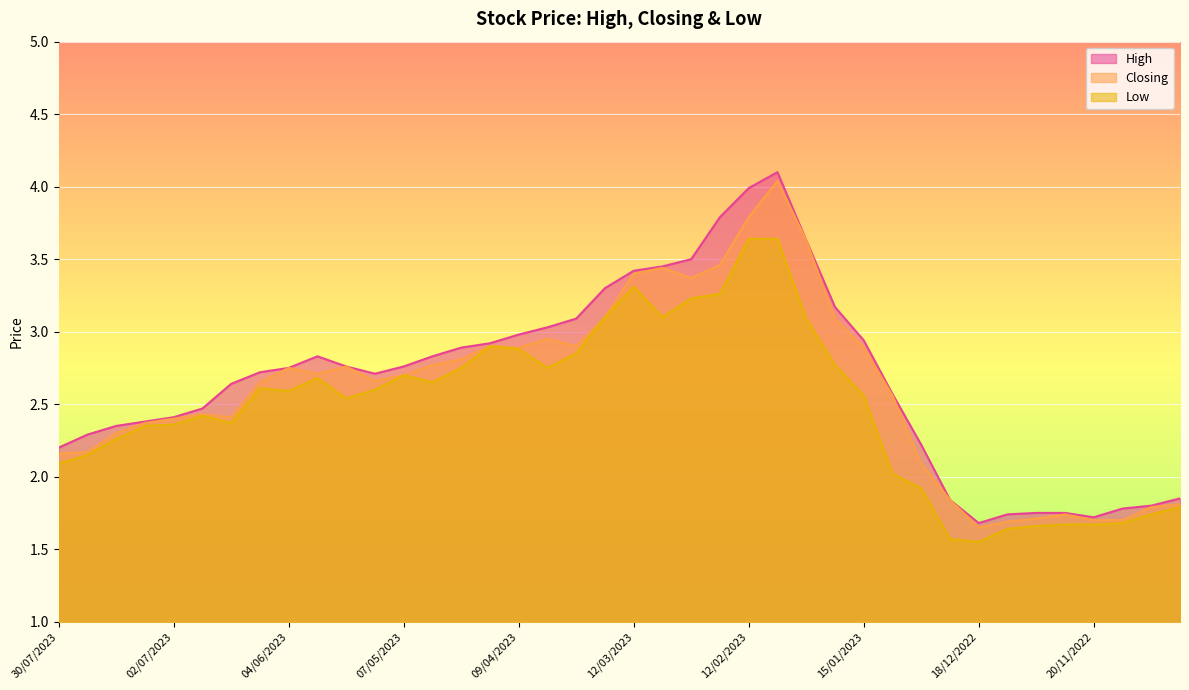

List the series in order of their overall mean, highest first.

High, Closing, Low